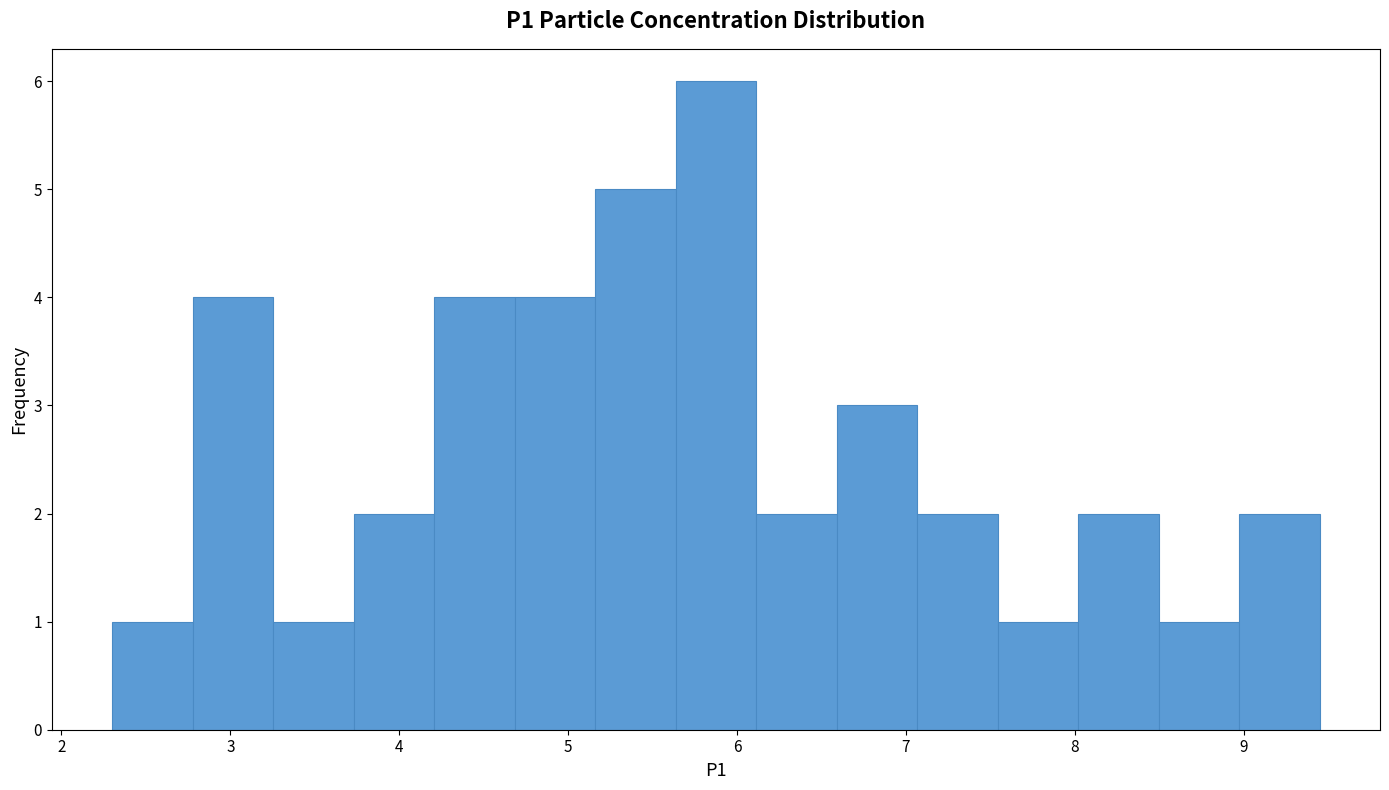

Over which range of the x-axis is the bar tallest?

5.6 to 6.1